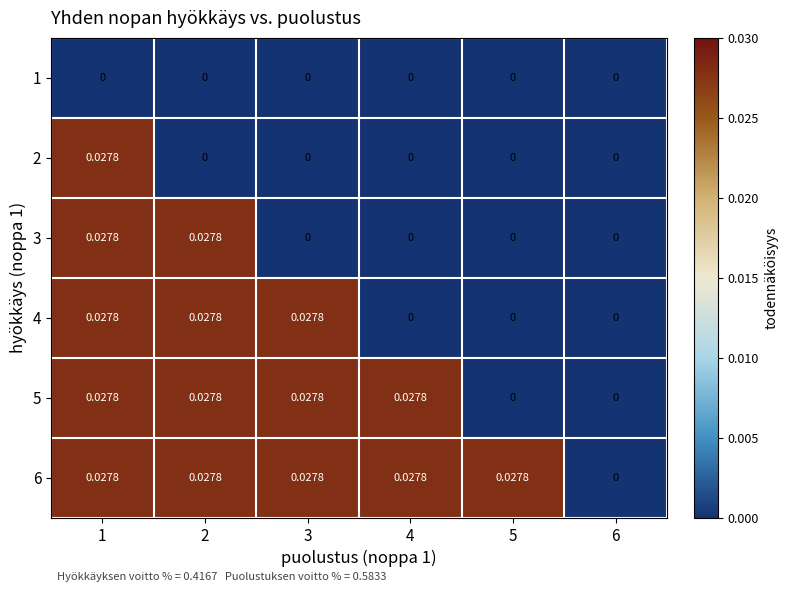

How many positive values does the 4 series have?

3